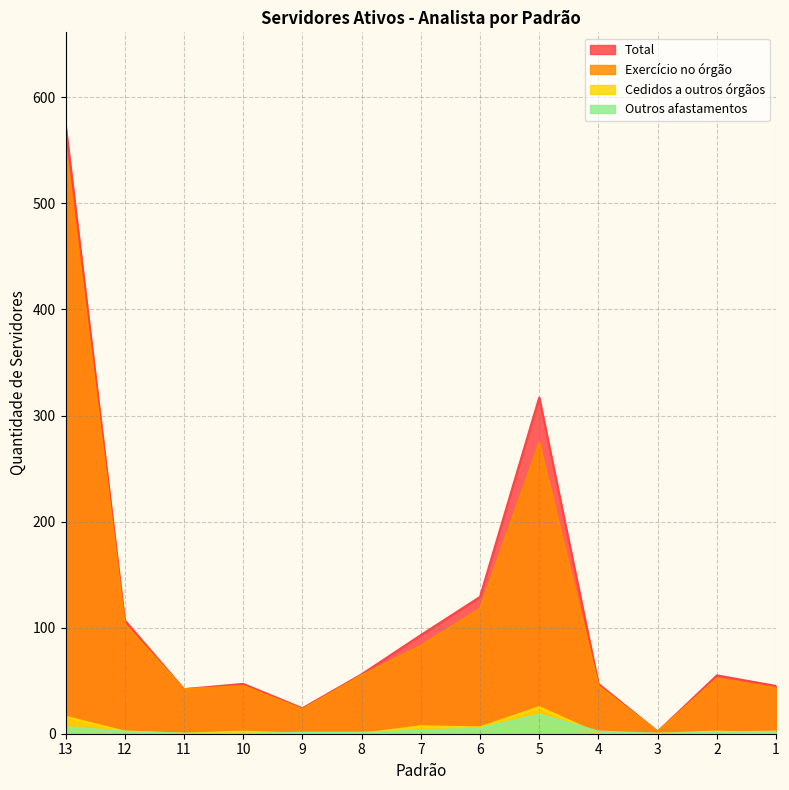

Where is the first local maximum for Exercício no órgão?

10